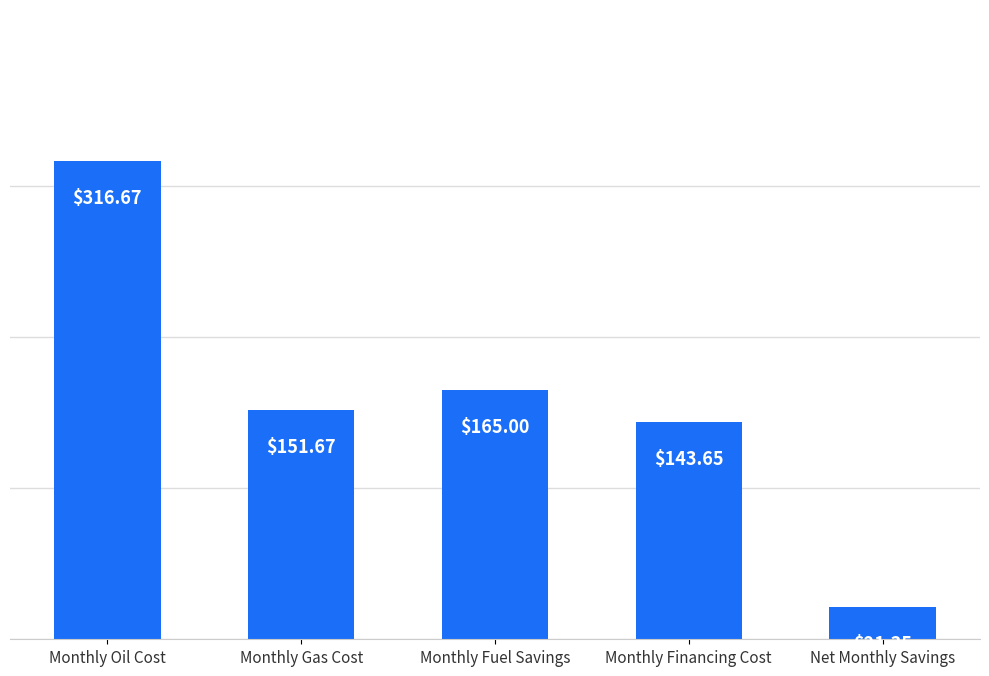

What is the ratio of the value at Monthly Oil Cost to the value at Monthly Fuel Savings?

1.9